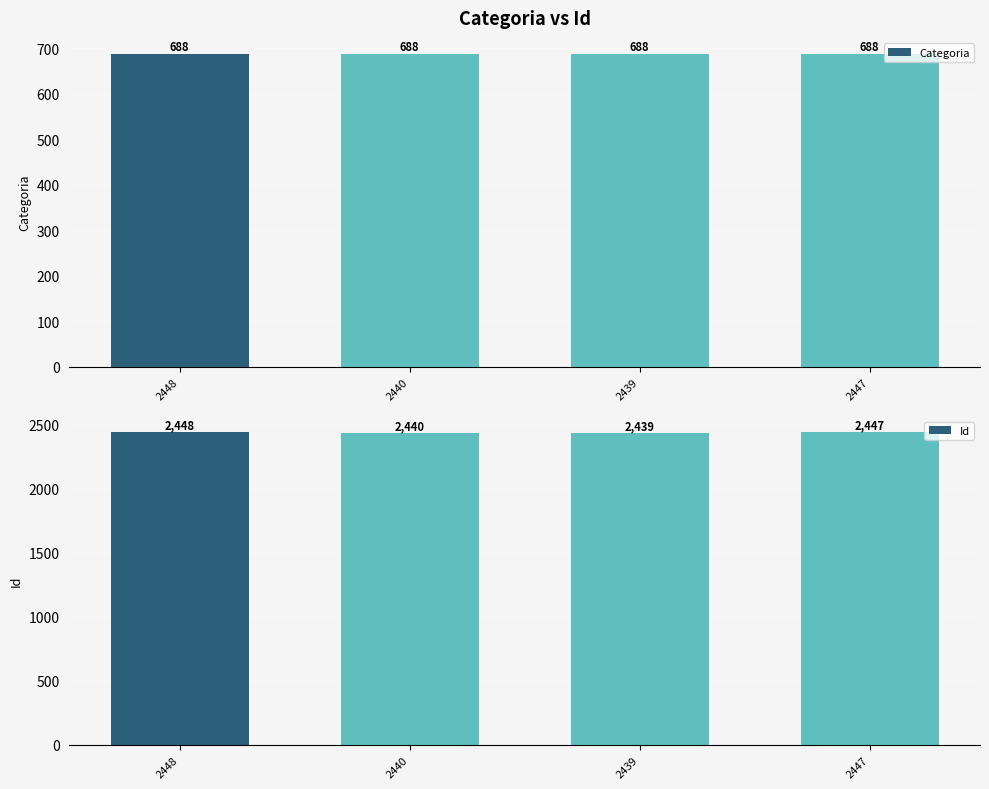

How many distinct data groups are displayed?

2